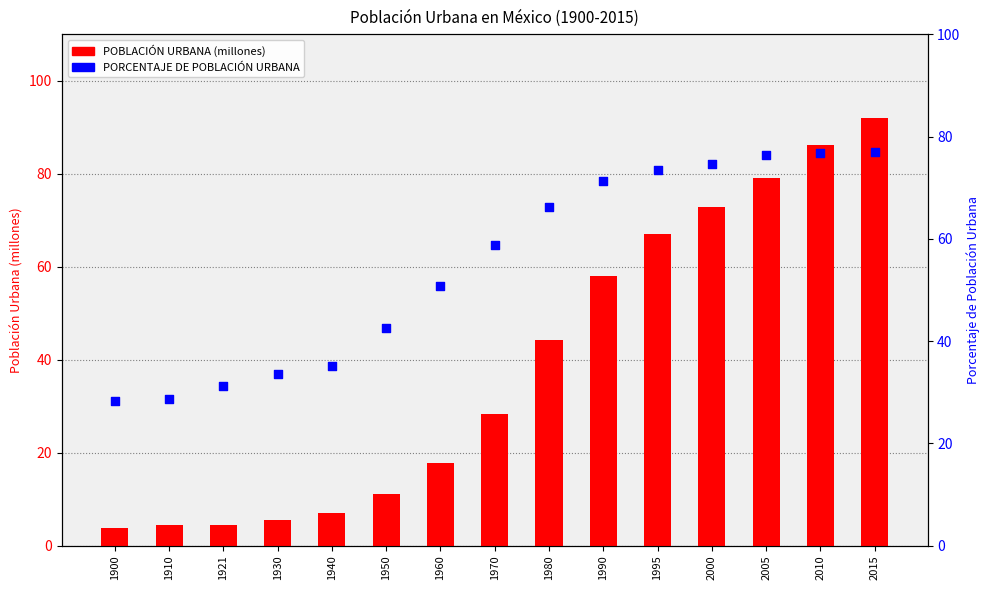

Which series has the widest spread of Y values?

POBLACIÓN URBANA